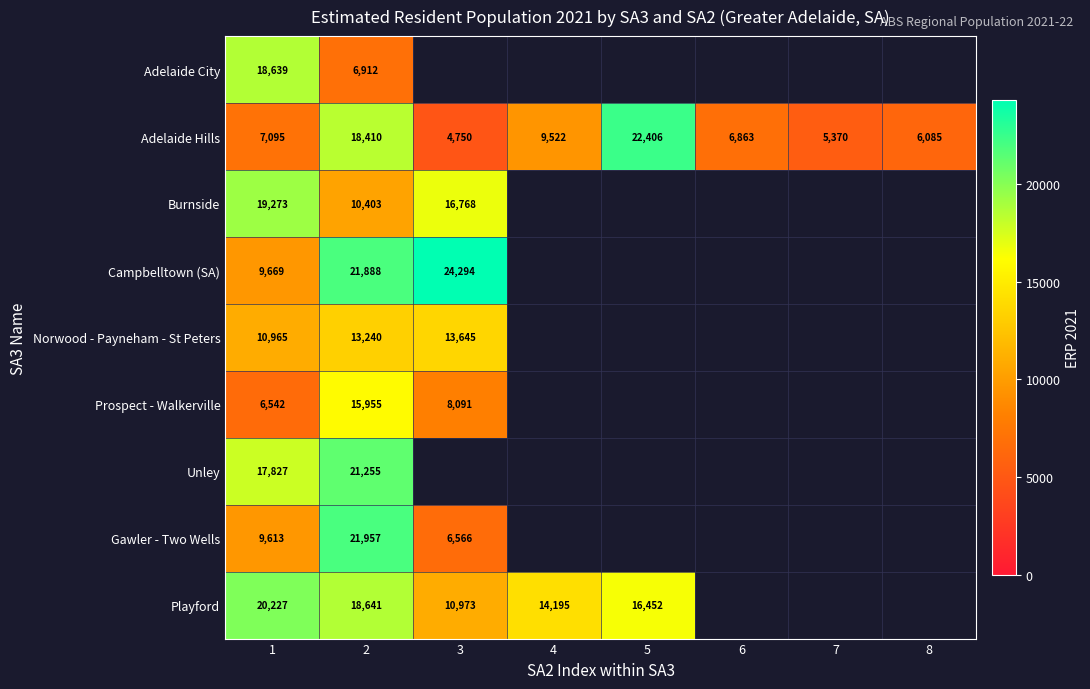

At which category is the sum across all series the highest?

2